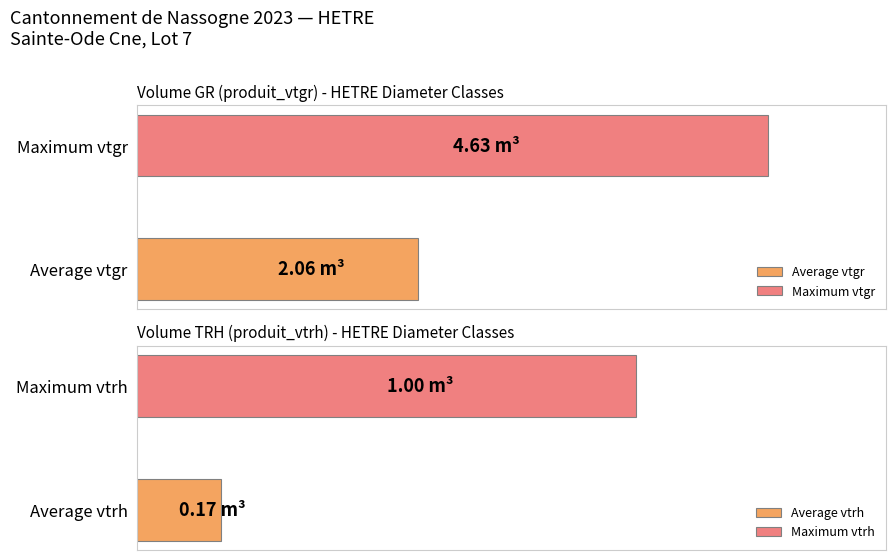

Rank the series by their maximum value, from lowest to highest.

produit_vtrh, produit_vtgr